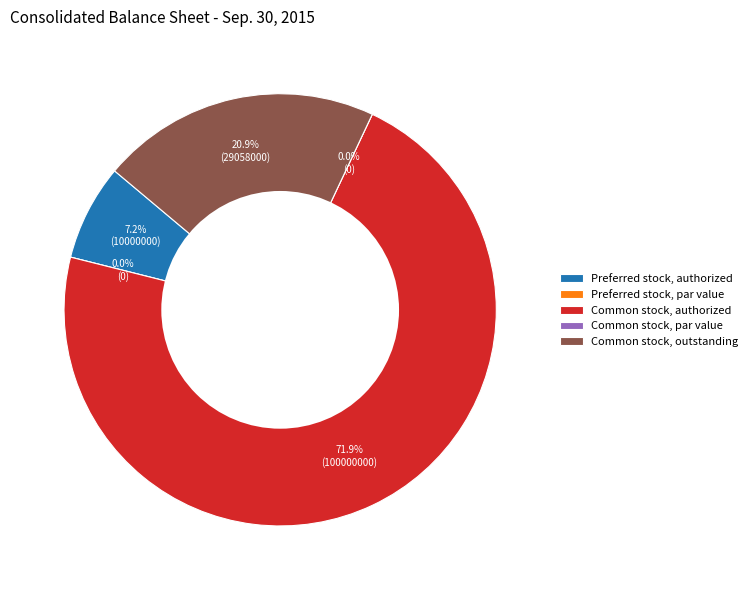

Is it true that Preferred stock, authorized is 1% of the pie?

False